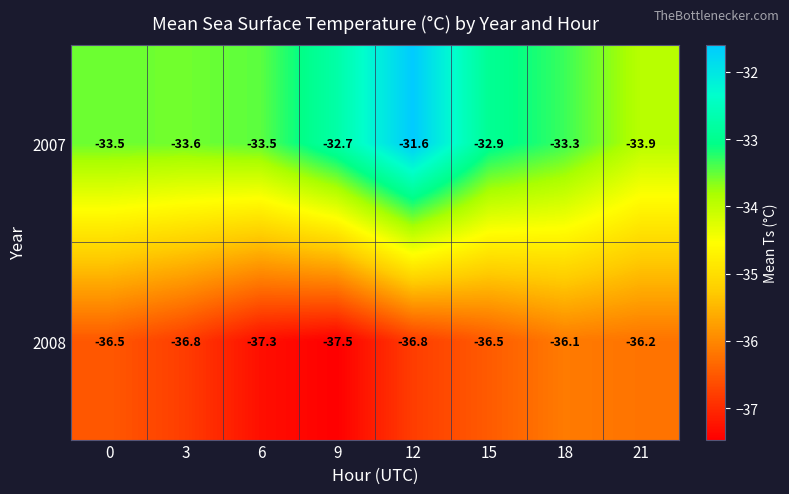

What is the approximate value of 2007 at 18?

-33.3